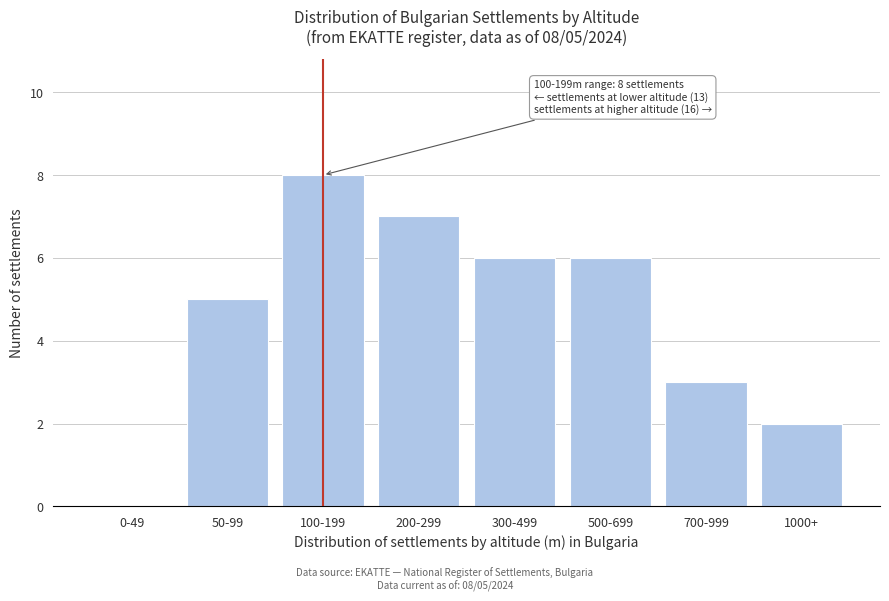

Reading right to left, what are all the values shown in this chart?

1000+=2	700-999=3	500-699=6	300-499=6	200-299=7	100-199=8	50-99=5	0-49=0